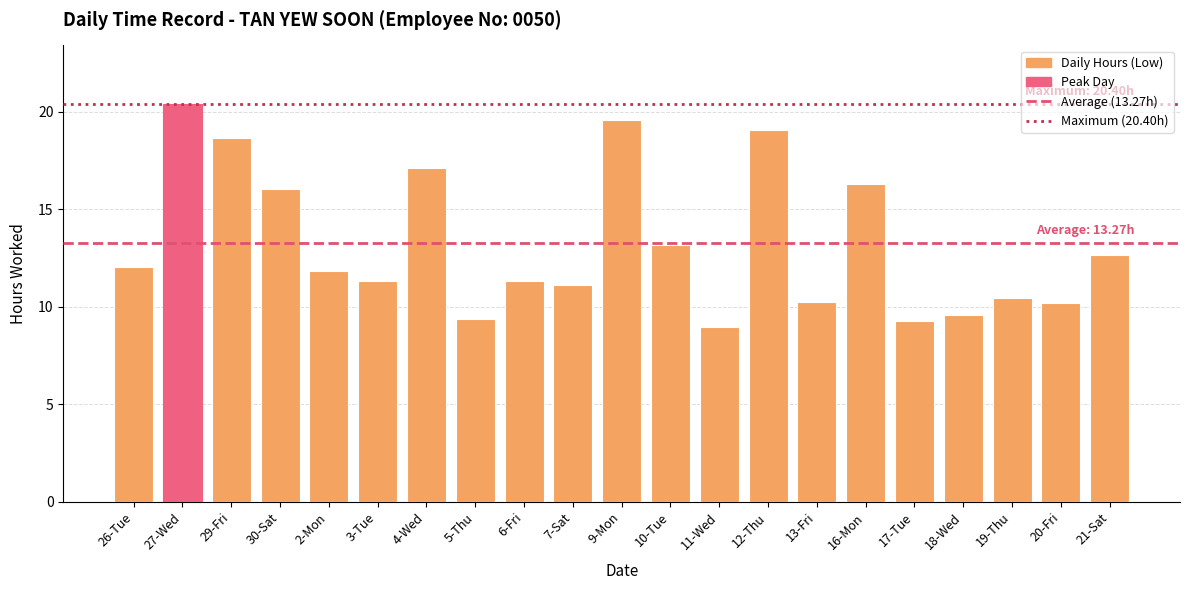

Does the chart contain stacked bars?

No